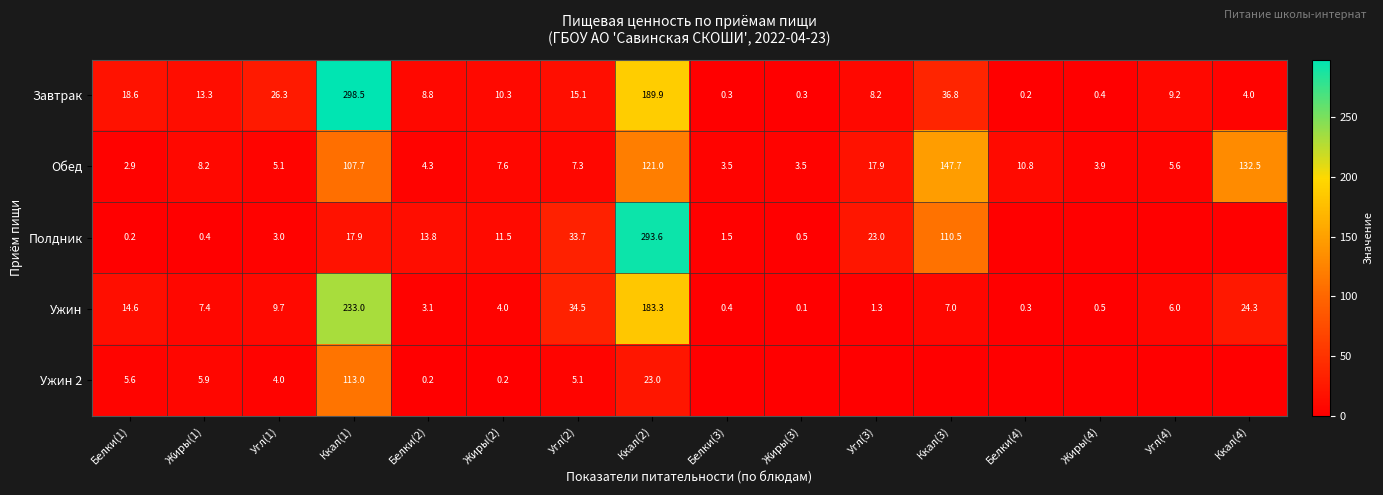

Count the number of categories in the chart.

16